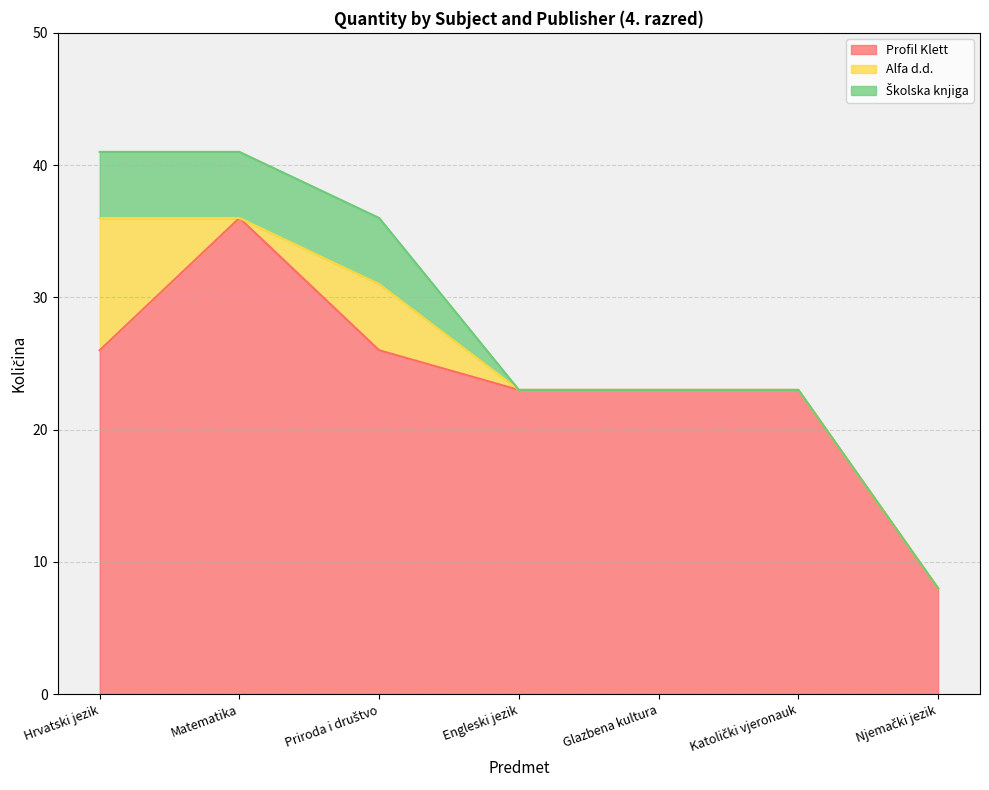

The Profil Klett series shows 35 at Engleski jezik. True or false?

False